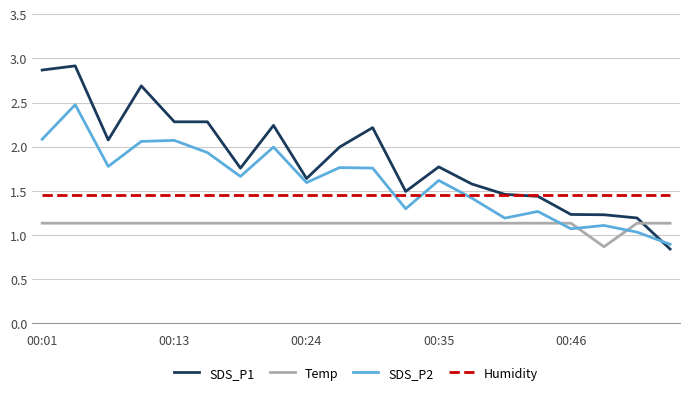

What is the highest value of the SDS_P2 series?

2.5